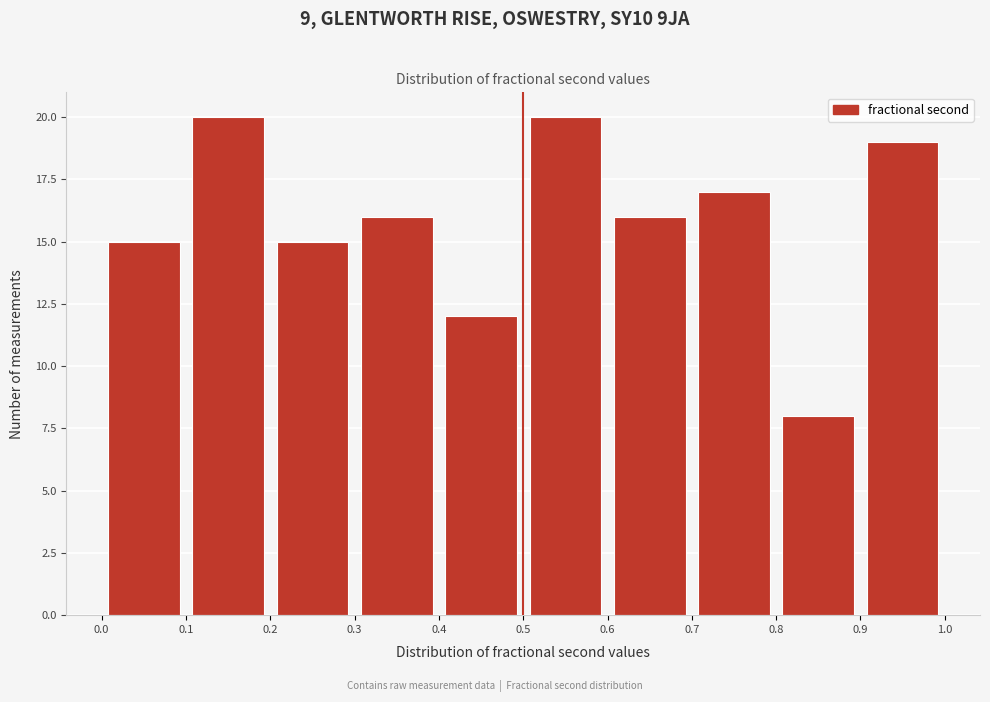

Reading left to right, transcribe this chart: for each bar, give the range it covers on the x-axis and its height. The values are not printed on the chart, so give them approximately, as read against the axis.

0.0 to 0.1: 15
0.1 to 0.2: 20
0.2 to 0.3: 15
0.3 to 0.4: 16
0.4 to 0.5: 12
0.5 to 0.6: 20
0.6 to 0.7: 16
0.7 to 0.8: 17
0.8 to 0.9: 8
0.9 to 1.0: 19